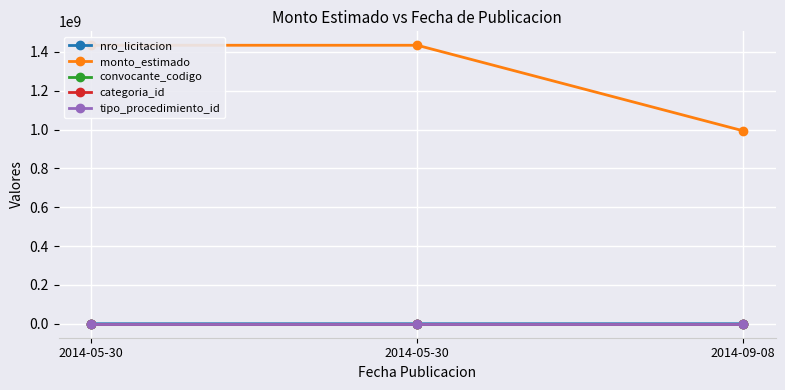

Between 2014-05-30 and 2014-09-08, which is larger?

2014-09-08